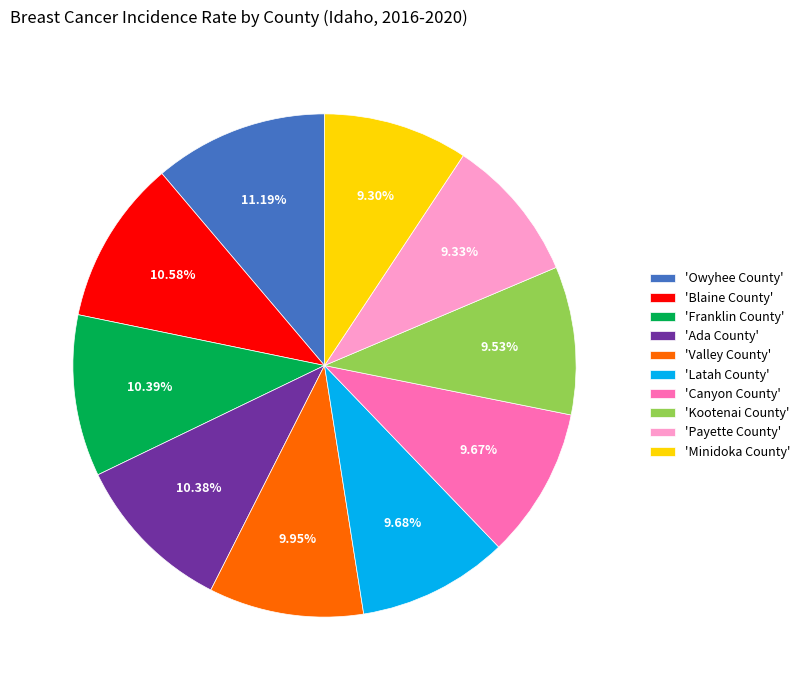

Combined, do 'Payette County' and 'Latah County' account for over 50%?

No